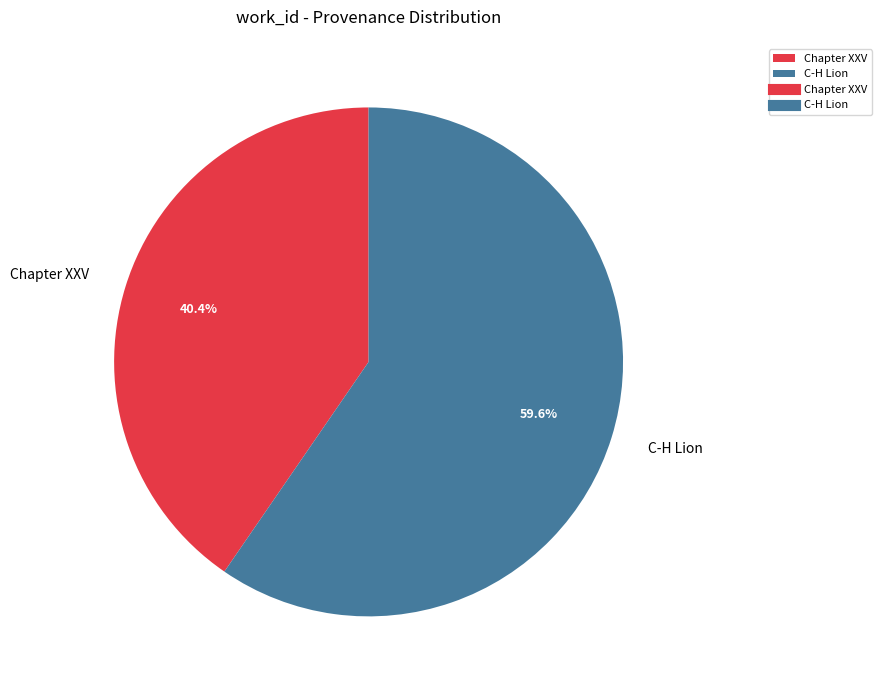

What percentage is the C-H Lion slice, to the nearest percent?

60%